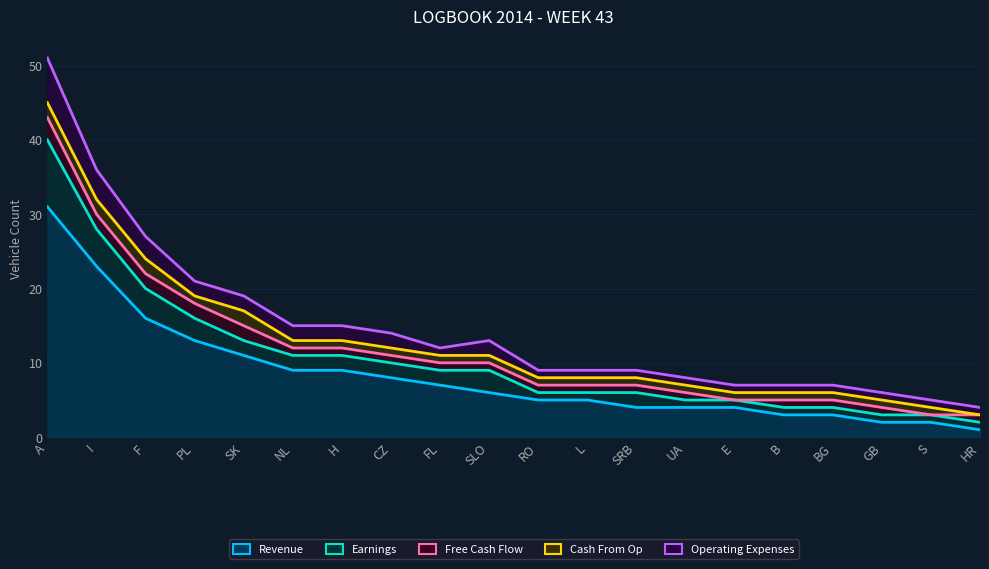

List the labels in order of Revenue value, largest first.

A, I, F, PL, SK, NL, H, CZ, FL, SLO, RO, L, SRB, UA, E, B, BG, GB, S, HR